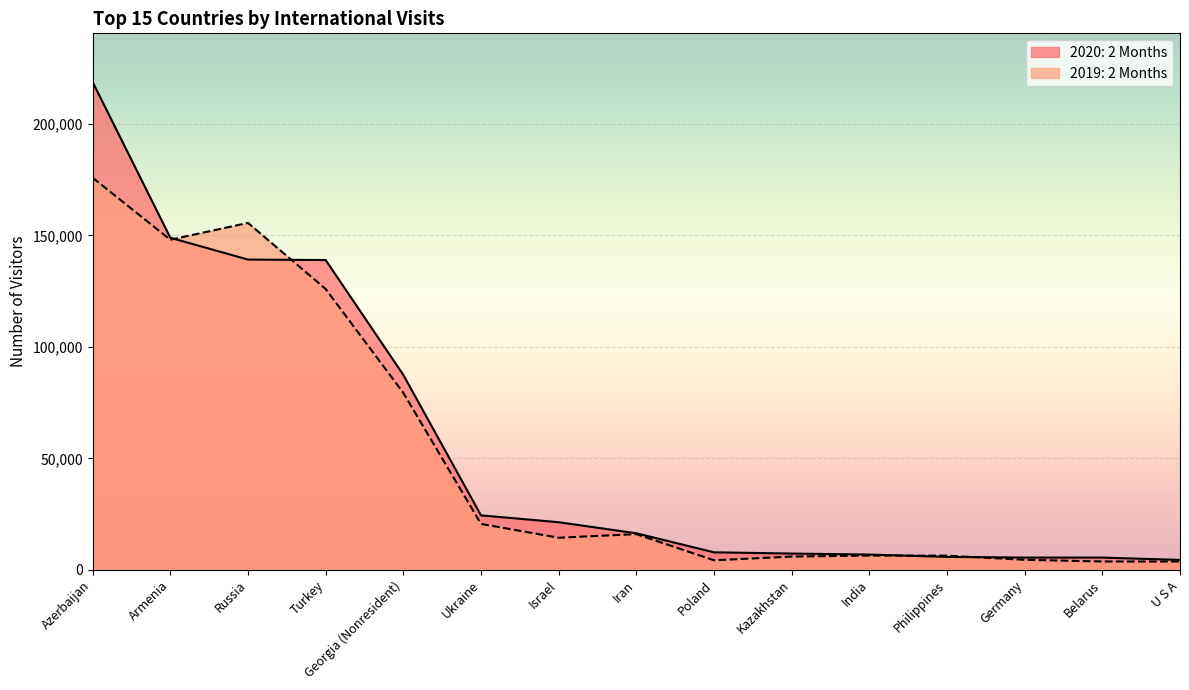

Reading left to right, extract all data points from this chart.

2019: 2 Months: 175852	148046	155597	125943	79351	20575	14370	15973	4254	5925	6357	6332	4463	3717	3695
2020: 2 Months: 218753	148922	139142	138937	87413	24403	21332	16356	7825	7272	6826	5779	5468	5458	4420